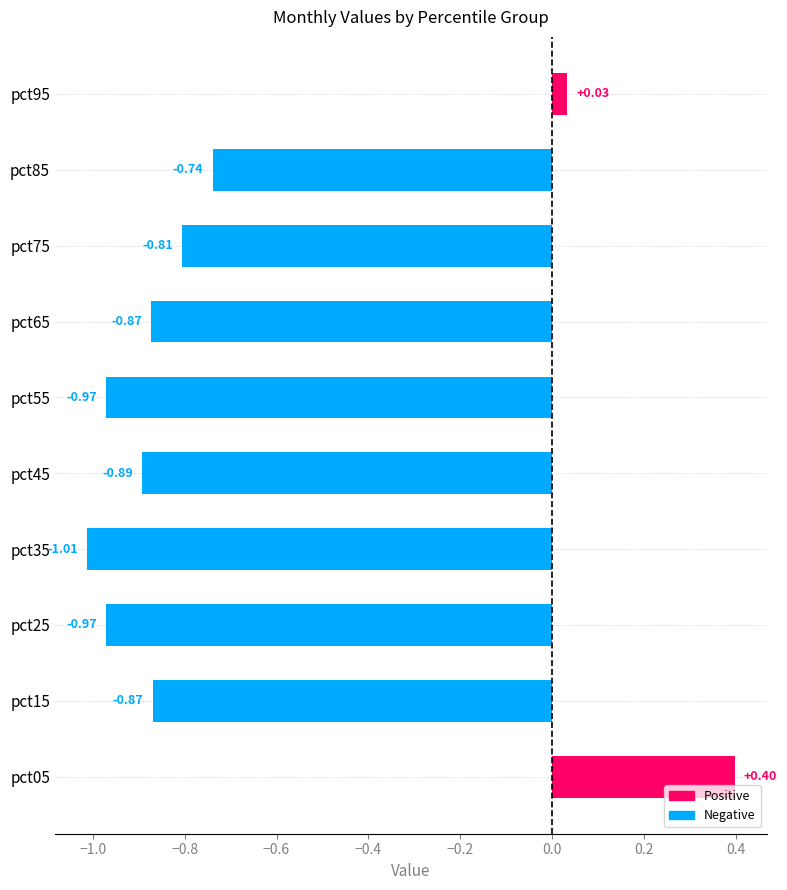

What is the change in value from pct45 to pct75?

+0.1